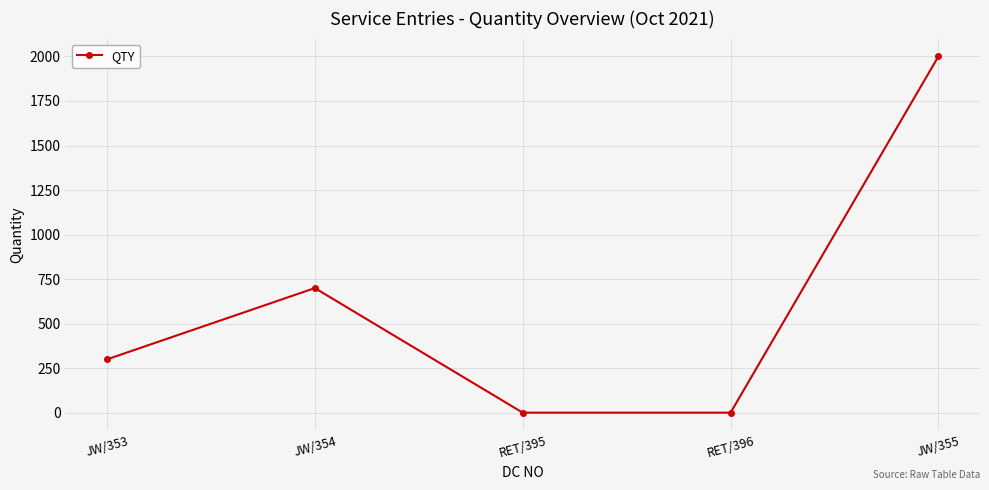

How many interior local peaks (higher than both neighbors) does the data have?

1